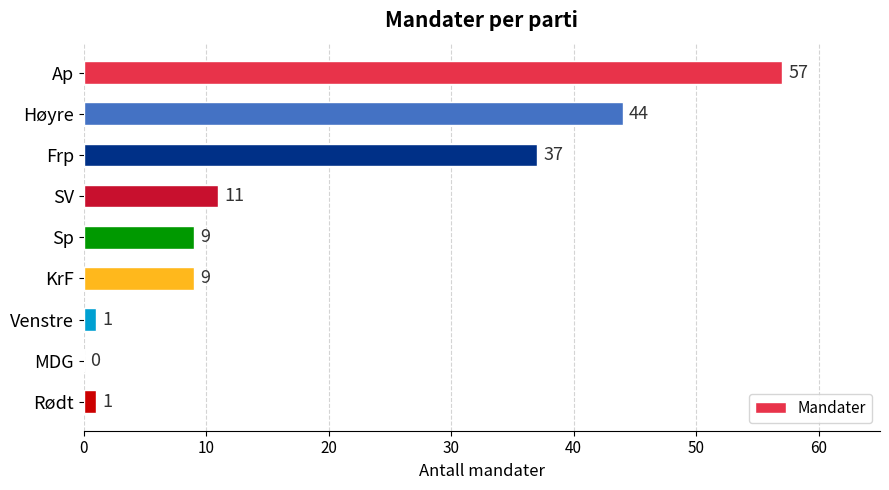

How many data points does each series have?

9